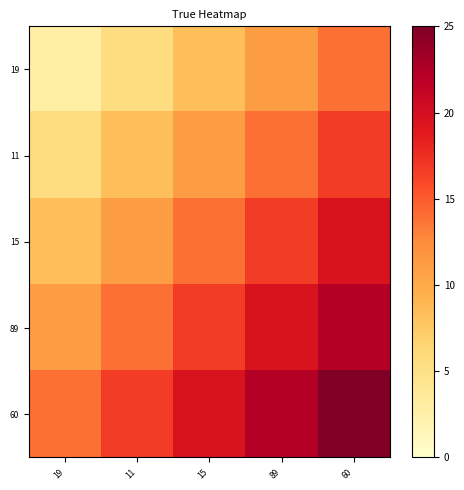

At 11, list the series in order from largest to smallest.

60, 89, 15, 11, 19